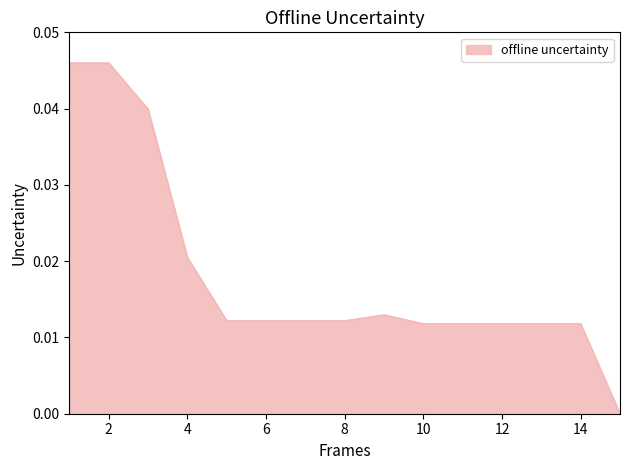

What is the sum of all values?

0.3